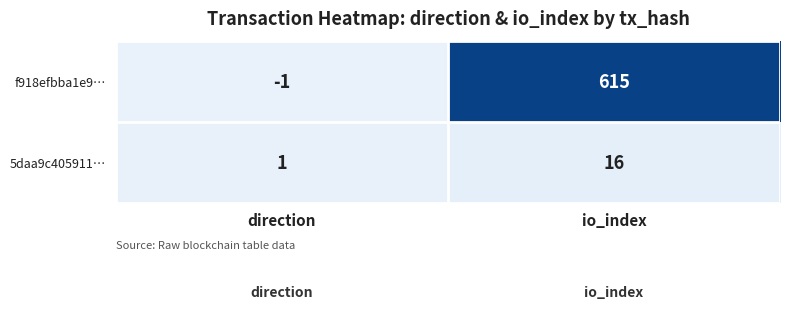

True or false: 5daa9c405911… has a value of 16 at io_index.

True